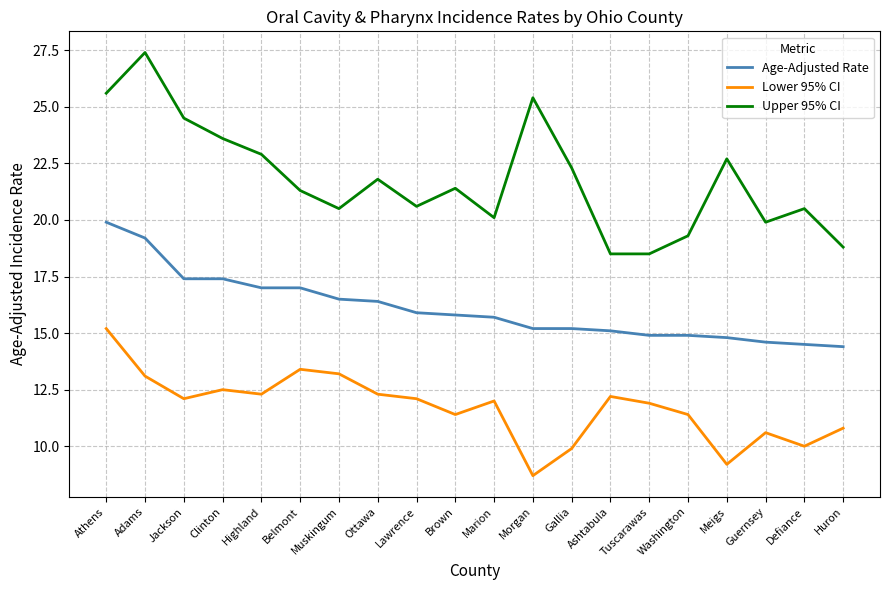

Rank the series at Guernsey from highest to lowest value.

Upper 95% CI, Age-Adjusted Rate, Lower 95% CI